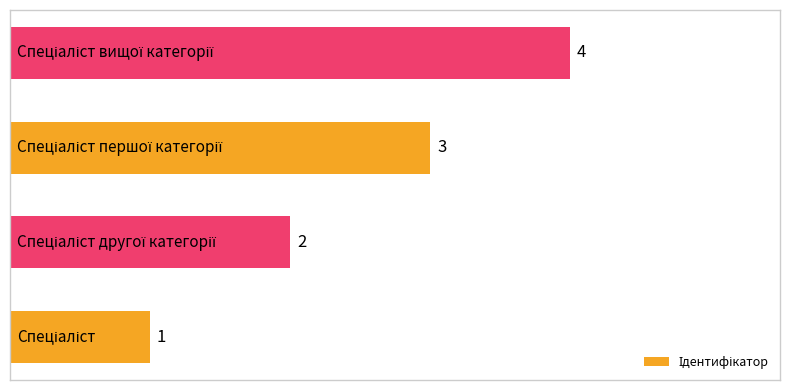

How many values are between 2 and 4?

3